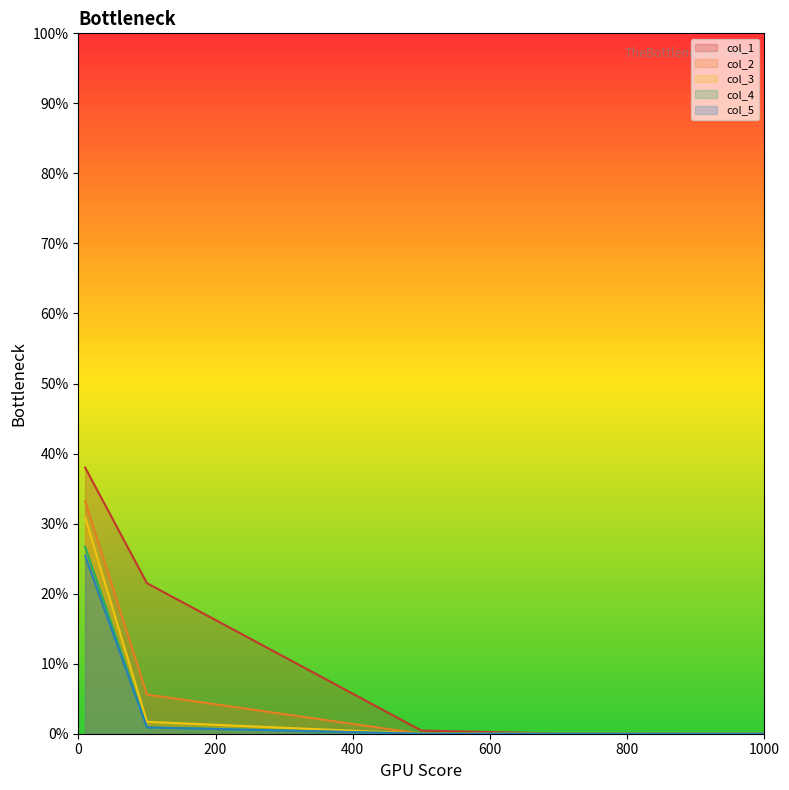

Reading right to left, list all the values displayed in this chart.

col_1: 1000=0.0	700=0.0	500=0.0	100=0.2	10=0.4
col_2: 1000=0.0	700=0.0	500=0.0	100=0.1	10=0.3
col_3: 1000=0.0	700=0.0	500=0.0	100=0.0	10=0.3
col_4: 1000=0.0	700=0.0	500=0.0	100=0.0	10=0.3
col_5: 1000=0.0	700=0.0	500=0.0	100=0.0	10=0.3